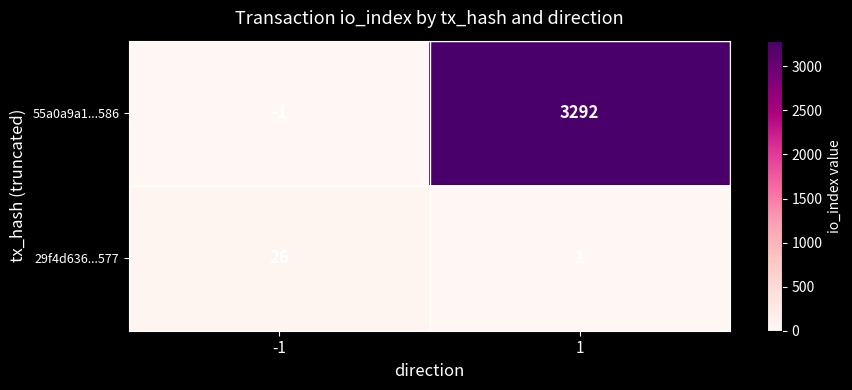

What is the smallest value displayed?

-1